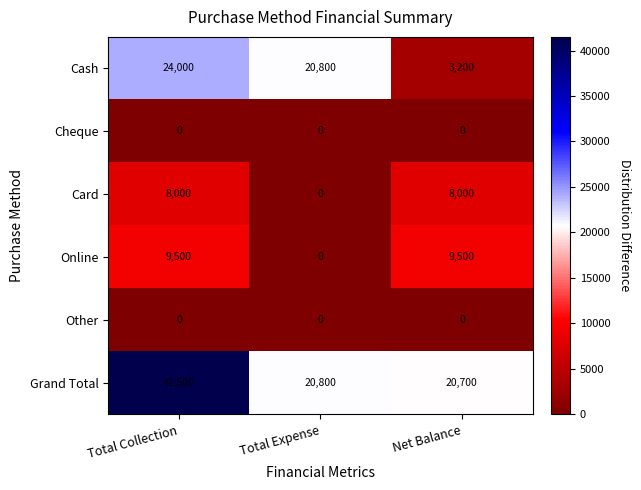

Read the Cash value at Total Collection.

24000